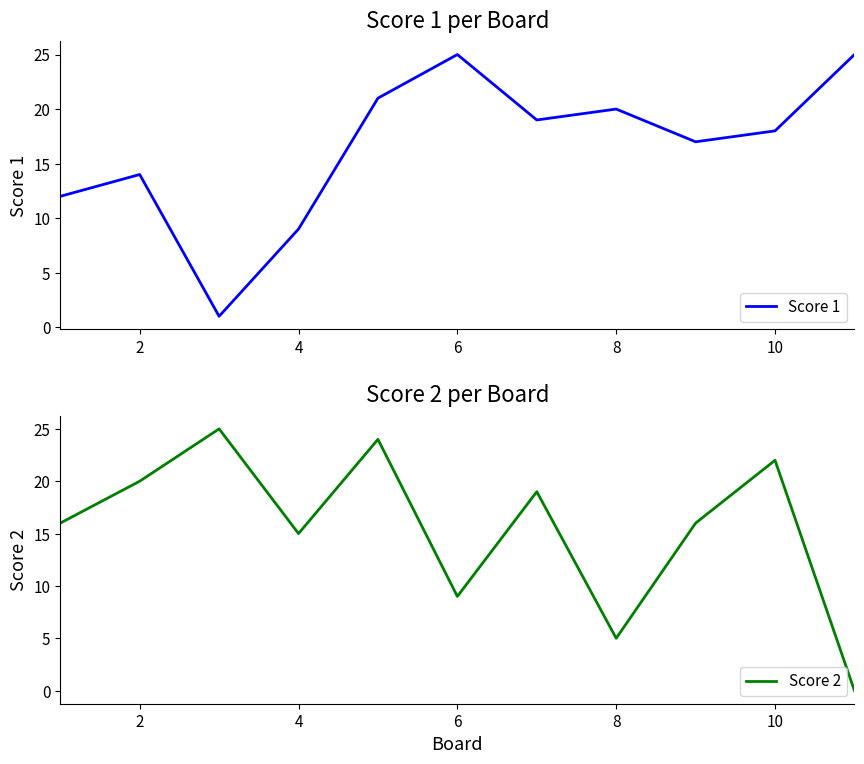

Is it true that Score 1 equals 5 at 8?

False